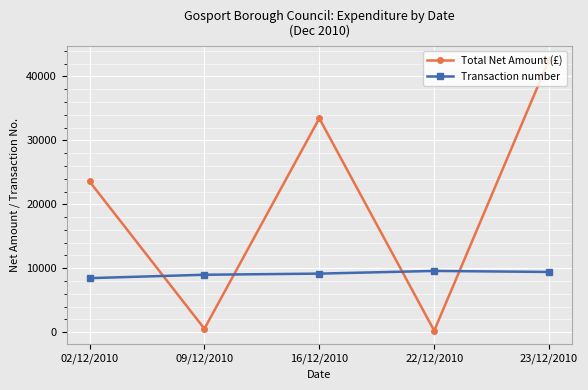

What is the average value of the Transaction number series?

9119.2